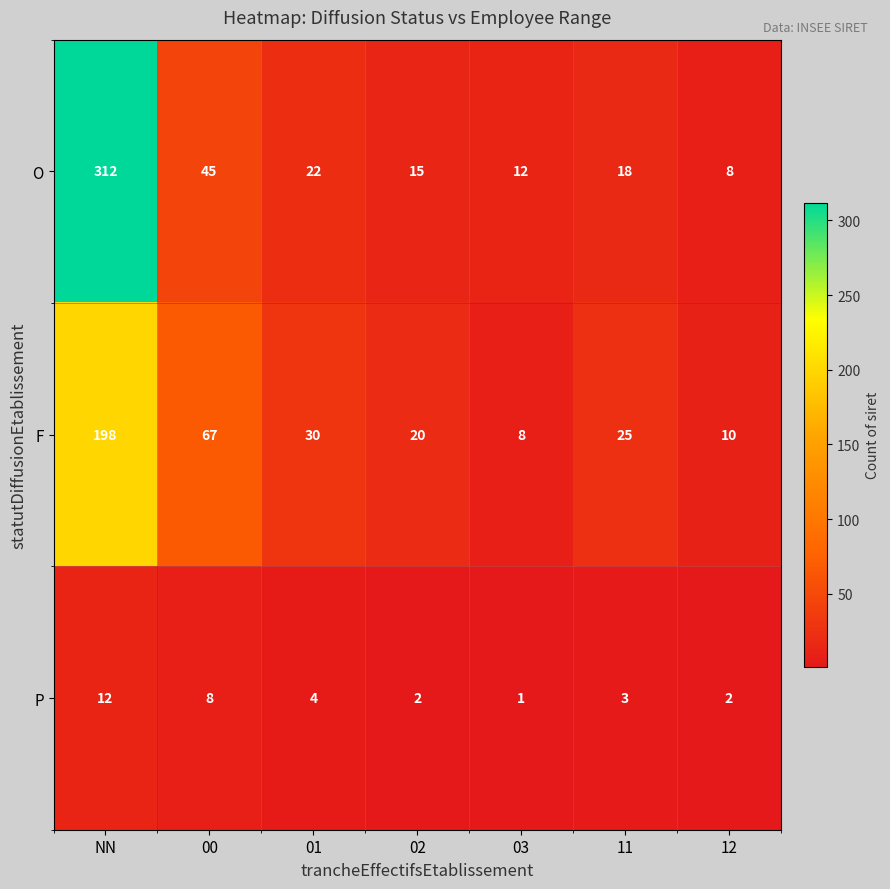

Where does the F series first go above 25?

NN